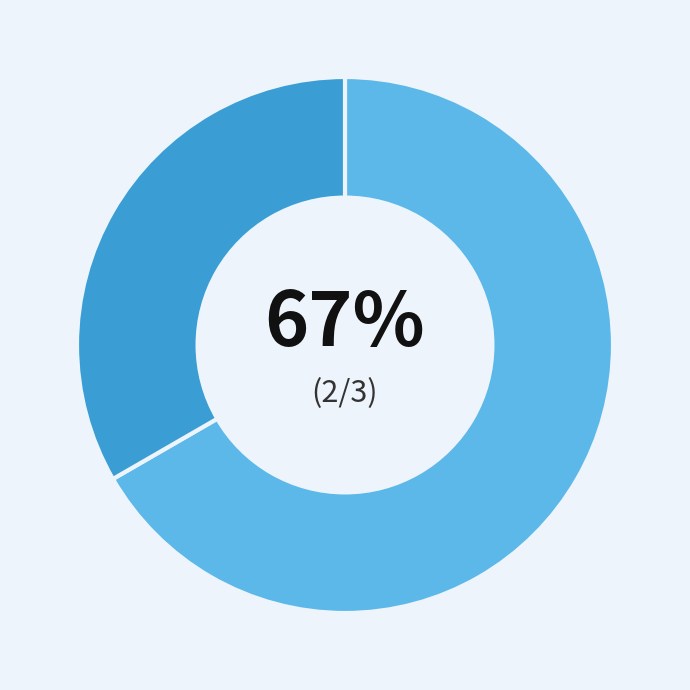

To the nearest percent, what is the average slice percentage?

50%